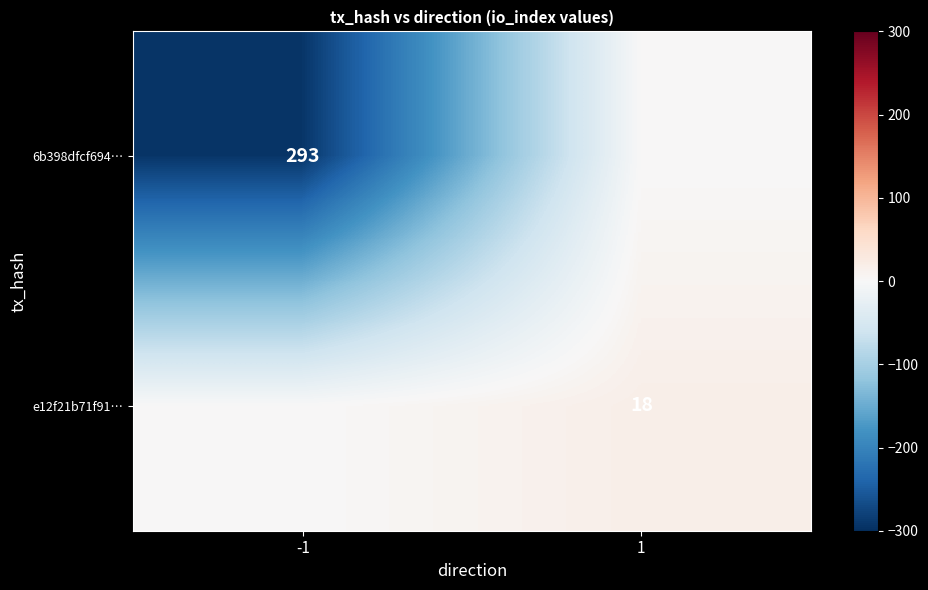

True or false: 6b398dfcf694… has a value of 126 at -1.

False